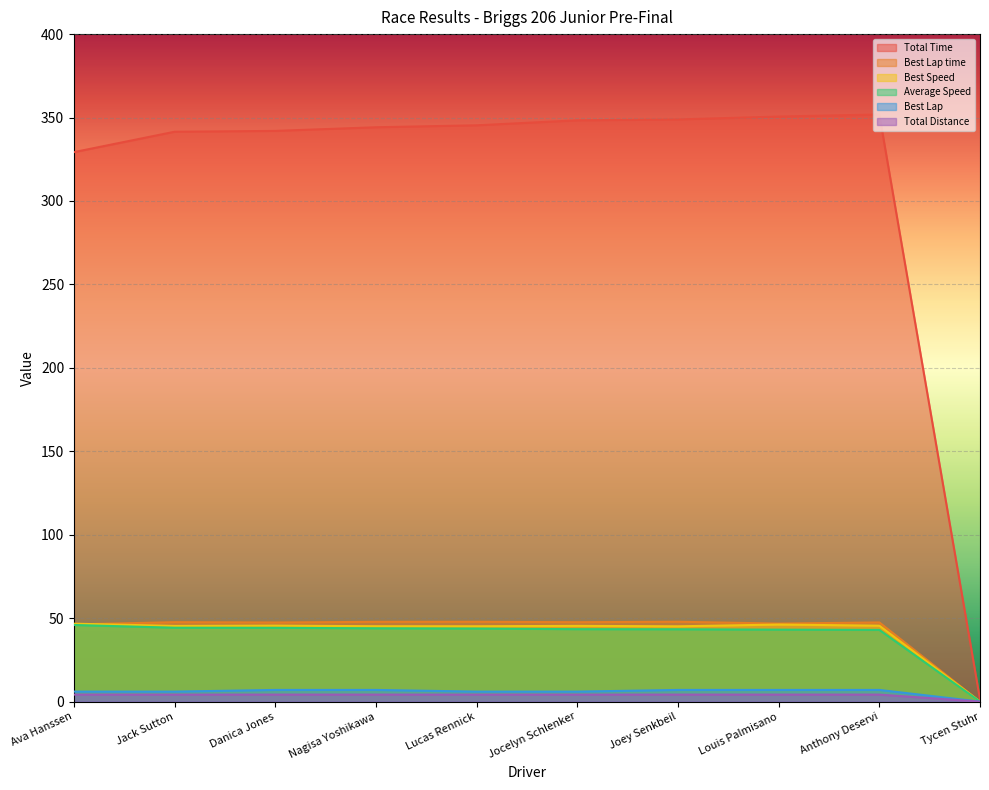

Reading right to left, transcribe all the data shown in this chart.

Total Time: Tycen Stuhr=1.2	Anthony Deservi=351.9	Louis Palmisano=350.6	Joey Senkbeil=348.9	Jocelyn Schlenker=348.3	Lucas Rennick=345.4	Nagisa Yoshikawa=344.2	Danica Jones=342.0	Jack Sutton=341.5	Ava Hanssen=329.3
Best Lap time: Tycen Stuhr=0.0	Anthony Deservi=47.5	Louis Palmisano=46.8	Joey Senkbeil=47.9	Jocelyn Schlenker=47.6	Lucas Rennick=47.8	Nagisa Yoshikawa=47.8	Danica Jones=47.4	Jack Sutton=47.6	Ava Hanssen=46.3
Best Speed: Tycen Stuhr=0.0	Anthony Deservi=45.5	Louis Palmisano=46.2	Joey Senkbeil=45.1	Jocelyn Schlenker=45.4	Lucas Rennick=45.2	Nagisa Yoshikawa=45.2	Danica Jones=45.6	Jack Sutton=45.4	Ava Hanssen=46.7
Average Speed: Tycen Stuhr=0.0	Anthony Deservi=43.0	Louis Palmisano=43.1	Joey Senkbeil=43.3	Jocelyn Schlenker=43.4	Lucas Rennick=43.8	Nagisa Yoshikawa=43.9	Danica Jones=44.2	Jack Sutton=44.3	Ava Hanssen=45.9
Best Lap: Tycen Stuhr=0.0	Anthony Deservi=7.0	Louis Palmisano=7.0	Joey Senkbeil=7.0	Jocelyn Schlenker=6.0	Lucas Rennick=6.0	Nagisa Yoshikawa=7.0	Danica Jones=7.0	Jack Sutton=6.0	Ava Hanssen=6.0
Total Distance: Tycen Stuhr=0.0	Anthony Deservi=4.2	Louis Palmisano=4.2	Joey Senkbeil=4.2	Jocelyn Schlenker=4.2	Lucas Rennick=4.2	Nagisa Yoshikawa=4.2	Danica Jones=4.2	Jack Sutton=4.2	Ava Hanssen=4.2